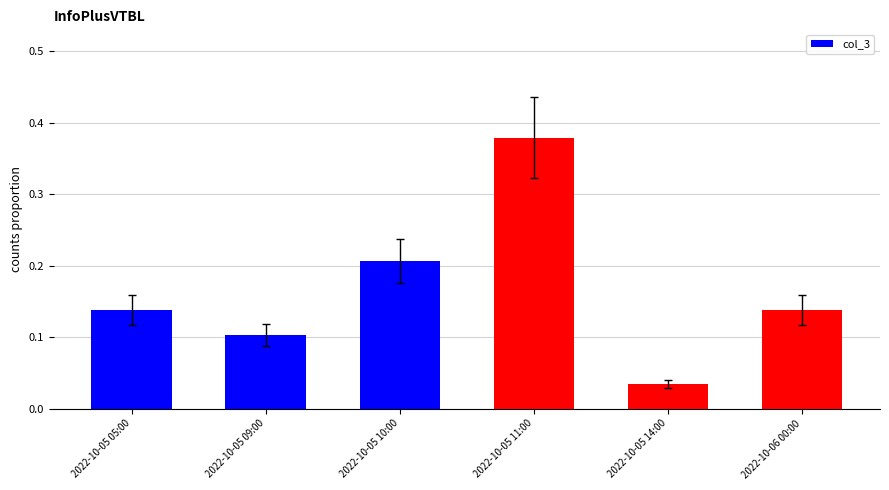

Is it true that the value at 2022-10-06 00:00 is 0.1?

True